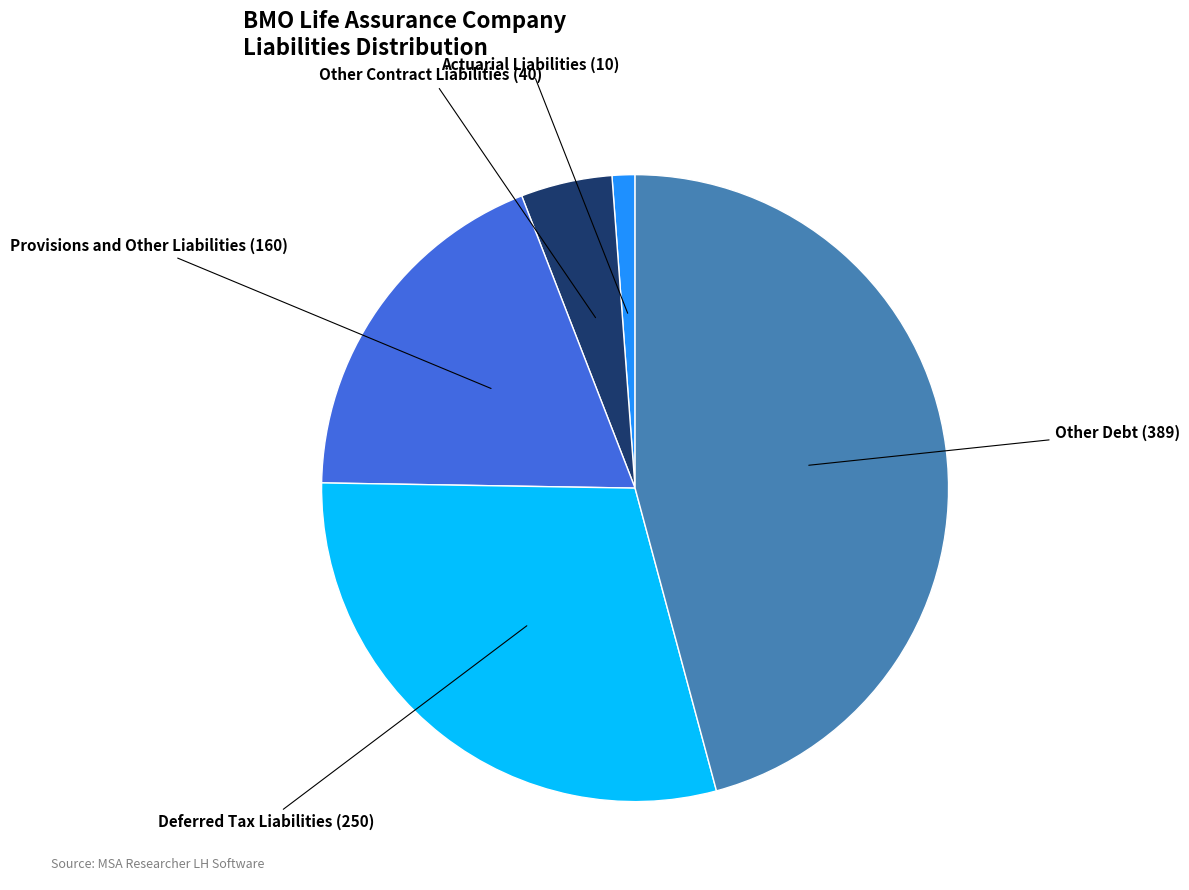

Approximately how many times larger is the value at Provisions and Other Liabilities compared to Other Debt?

0.4